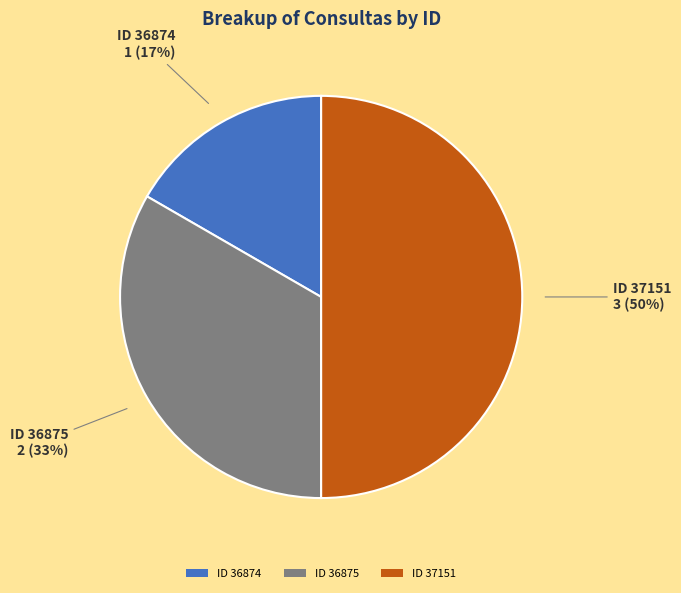

Is ID 36875 the majority of the pie?

No